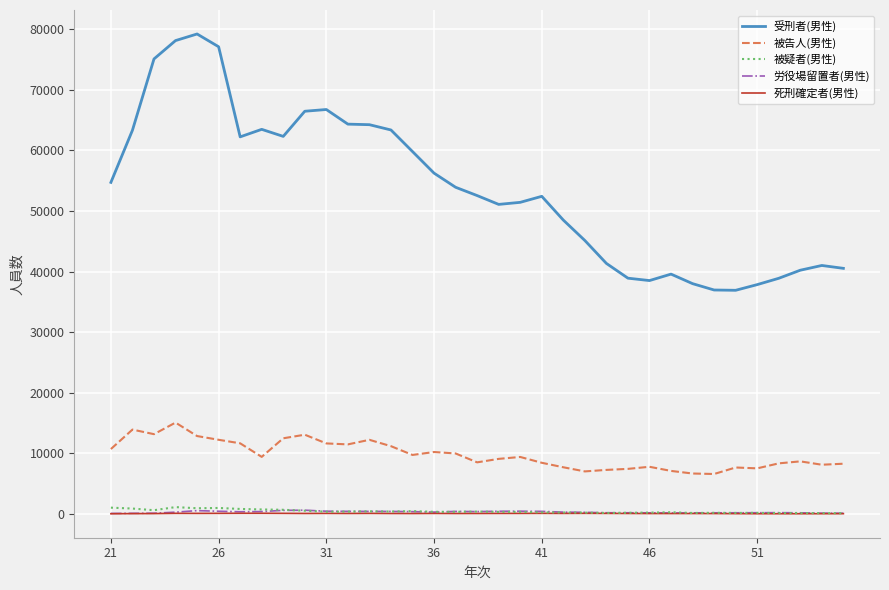

What is the greatest value displayed?

79229